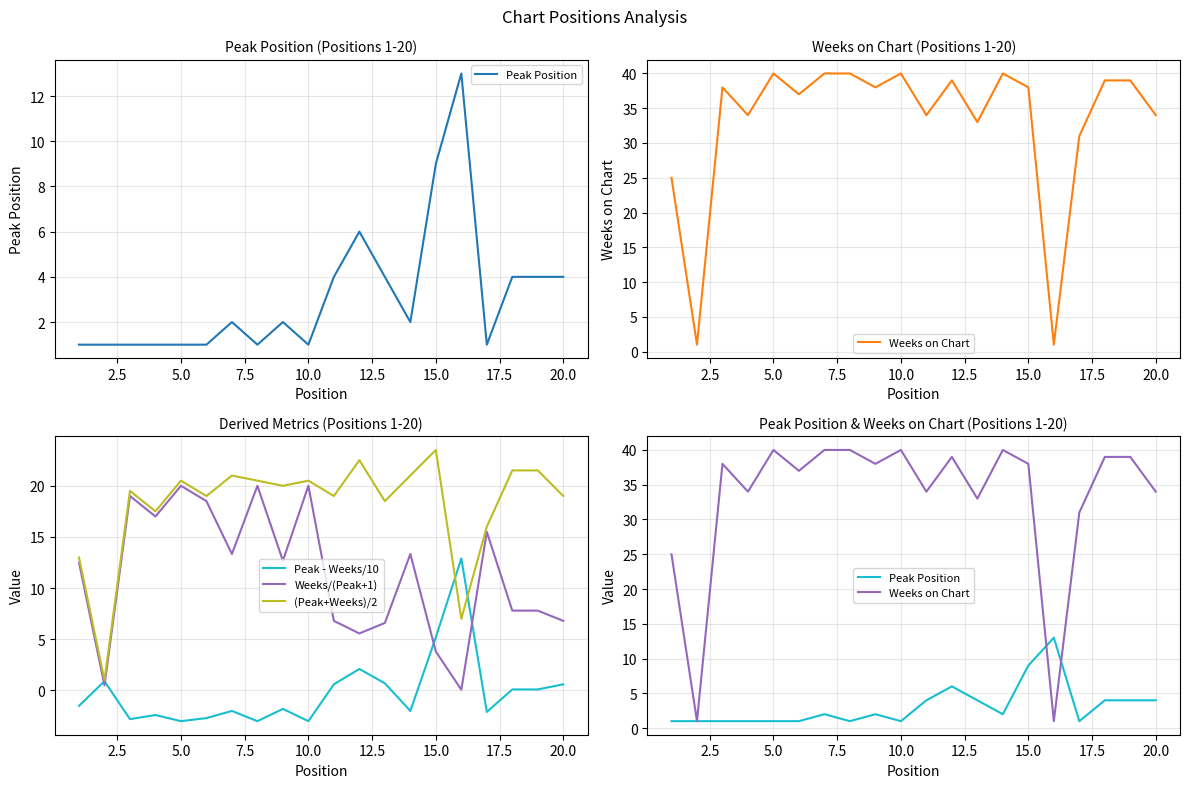

What is the value of the Weeks/(Peak+1) point at the 16th from the left?

0.1